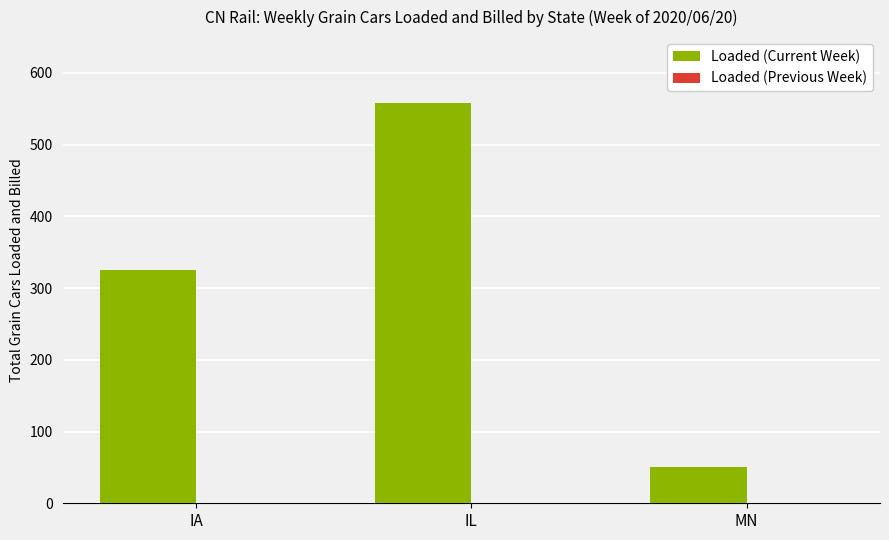

List the labels in order of value, smallest first.

MN, IA, IL